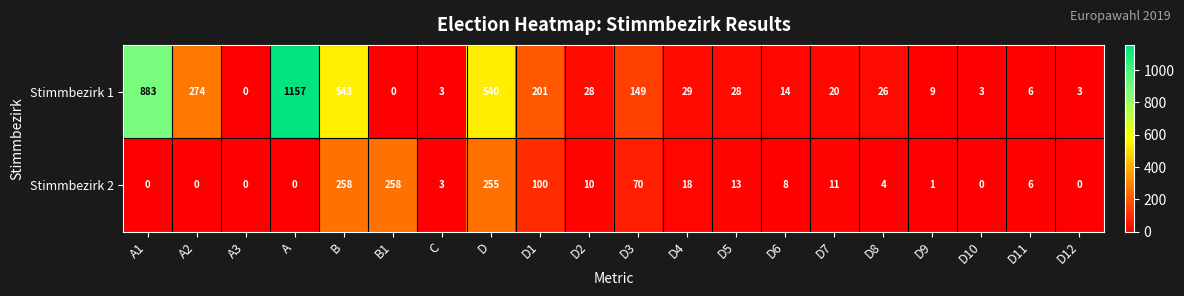

How many categories are shown in the chart?

20